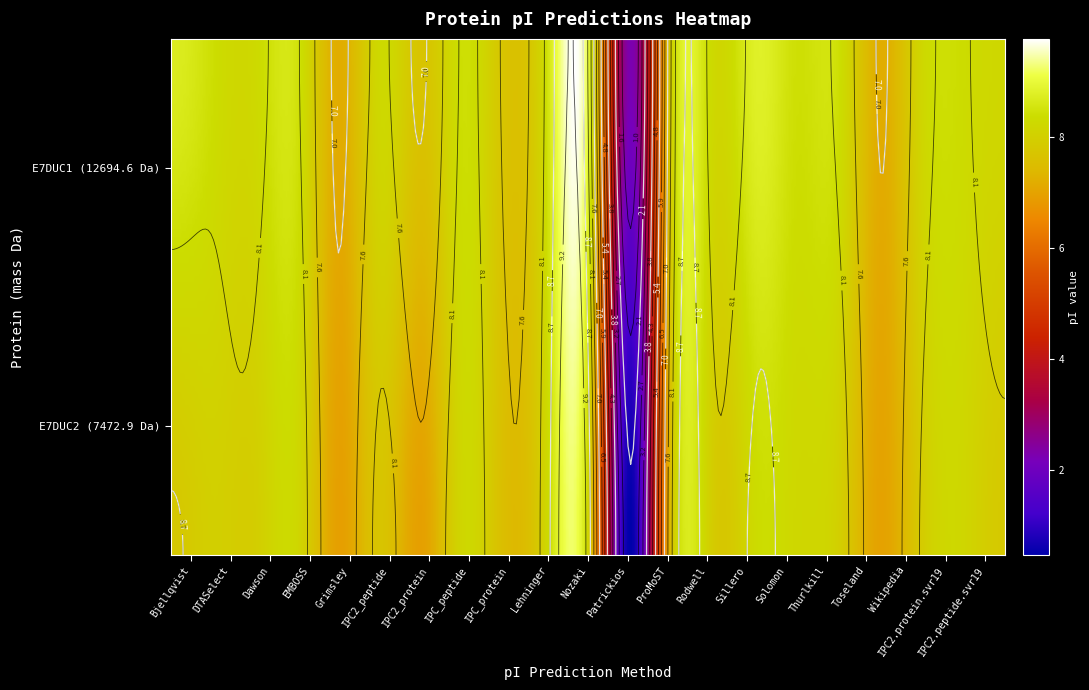

Which series changed the most between IPC_peptide and Thurlkill?

tr|E7DUC2|E7DUC2_9VIRU